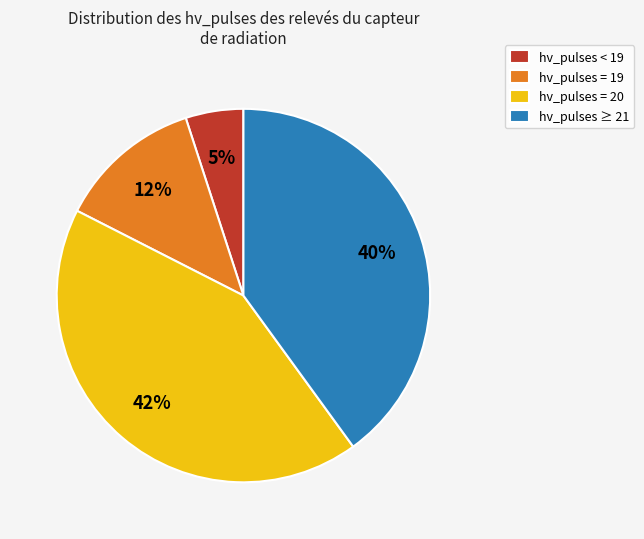

Rank the categories by value from highest to lowest.

hv_pulses = 20, hv_pulses ≥ 21, hv_pulses = 19, hv_pulses < 19